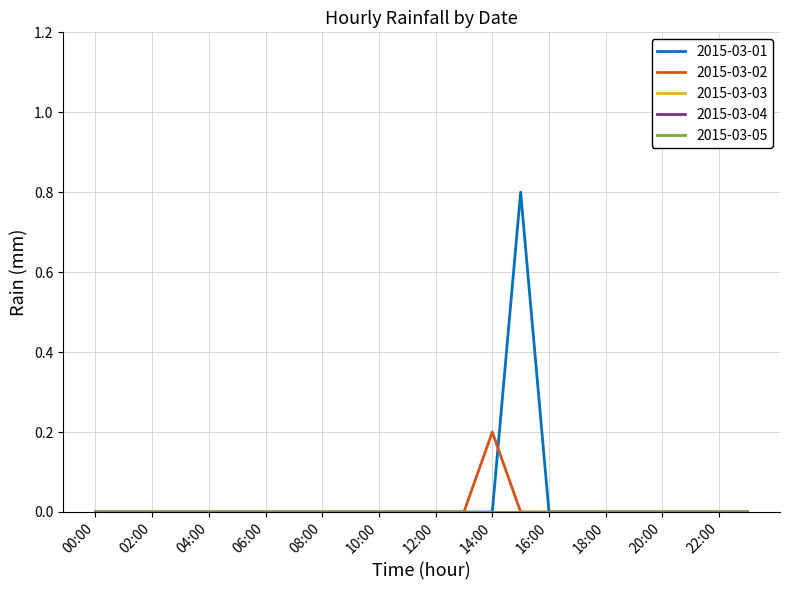

How many lines are shown in the chart?

5